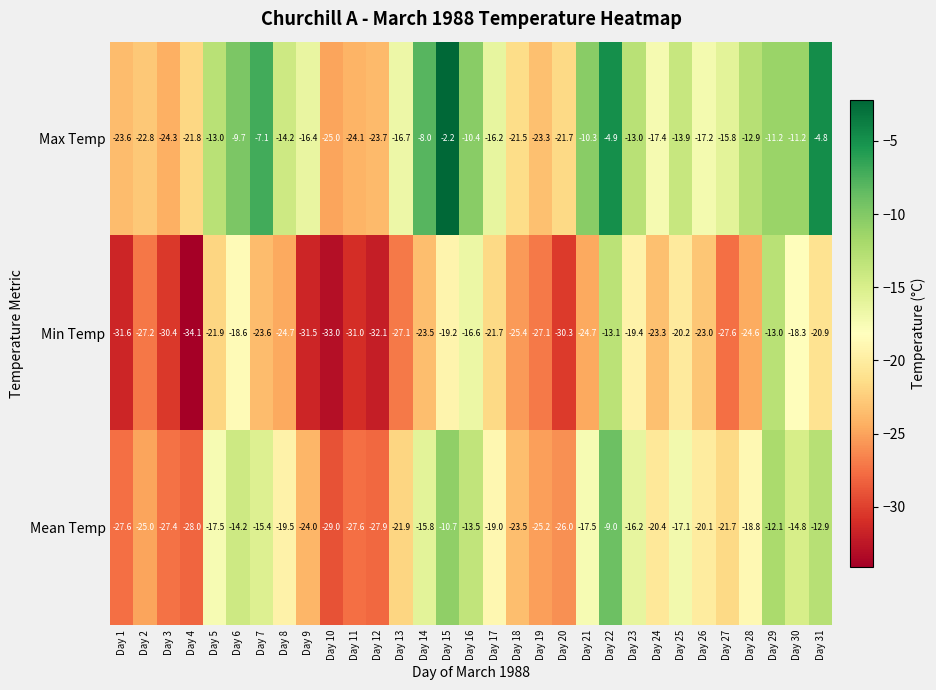

What is the maximum value shown in the chart?

-2.2